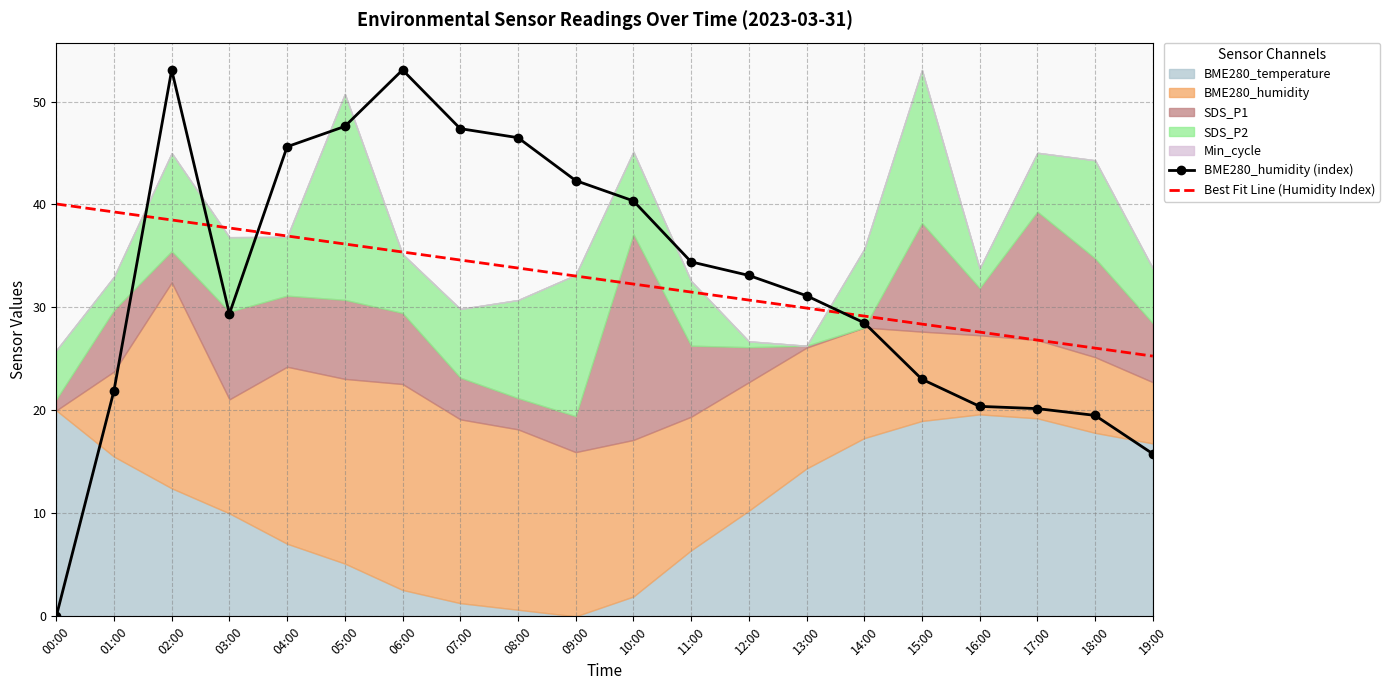

At which label does BME280_humidity (index) reach its minimum?

00:00